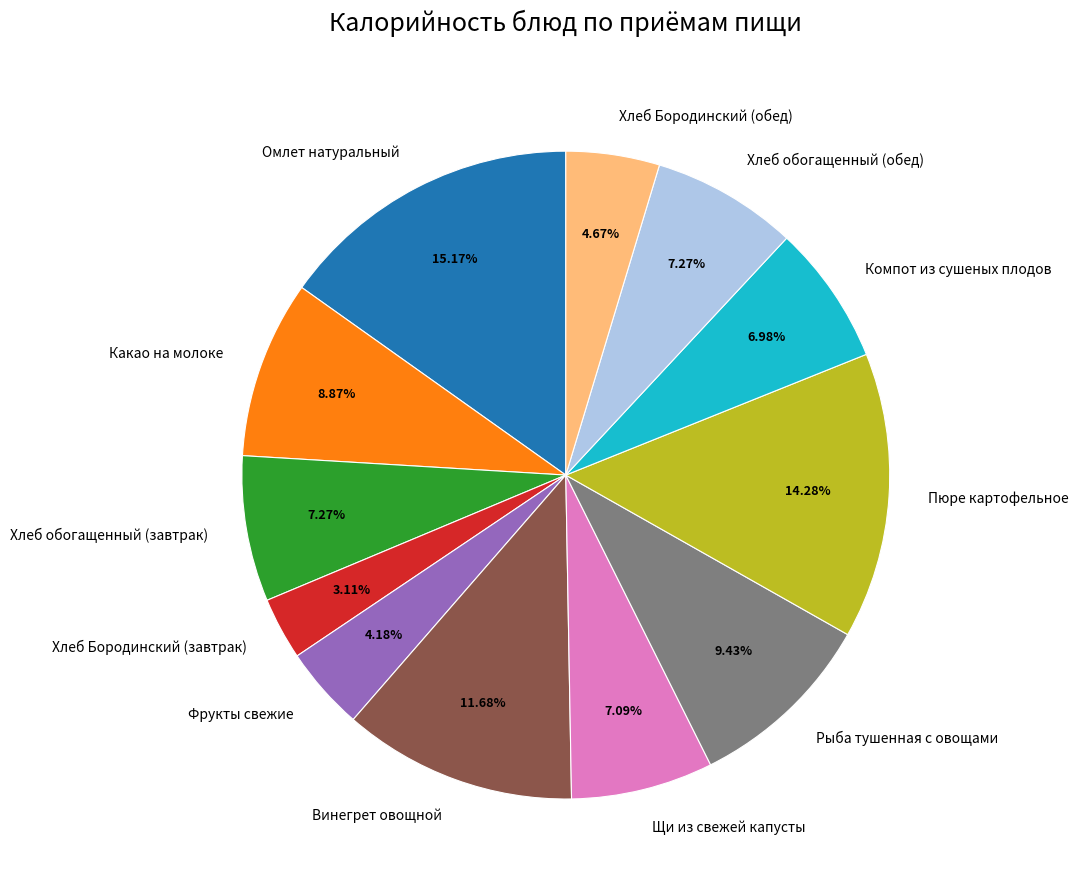

What portion of the pie excludes Хлеб Бородинский (обед)?

95.3%